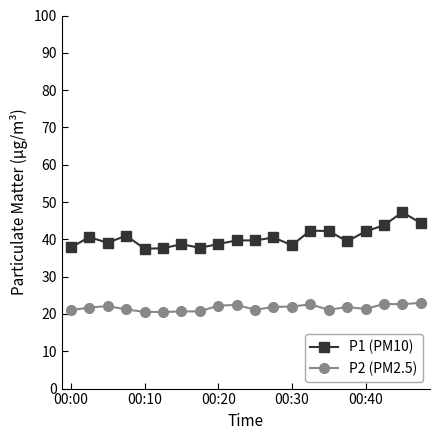

True or false: P1 (PM10) and P2 (PM2.5) cross at least once.

False